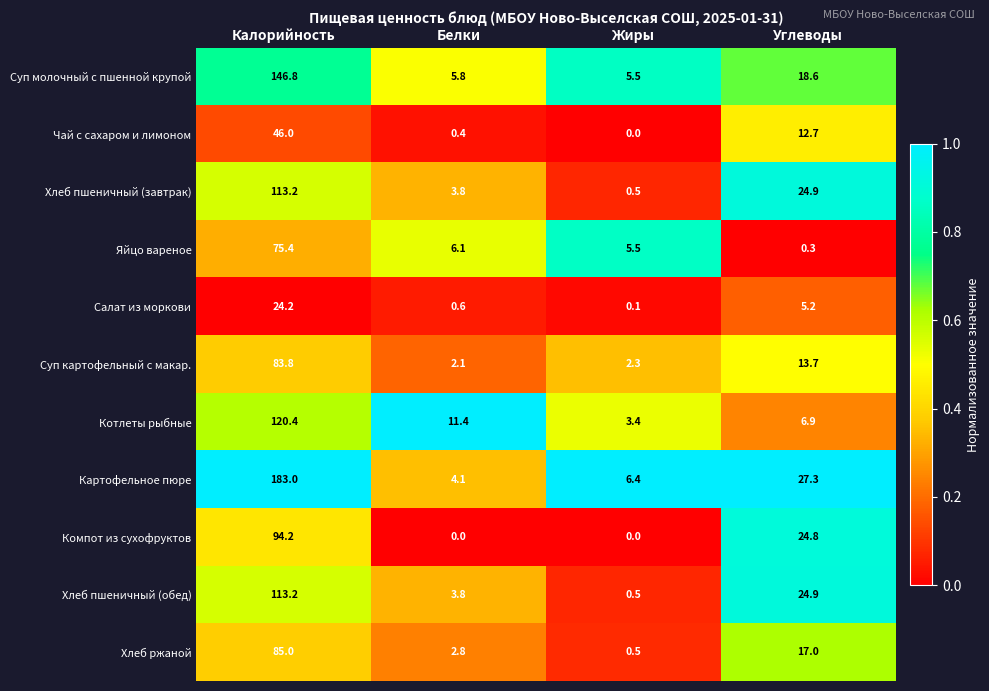

List the labels in order of Суп картофельный с макар. value, largest first.

Калорийность, Углеводы, Жиры, Белки